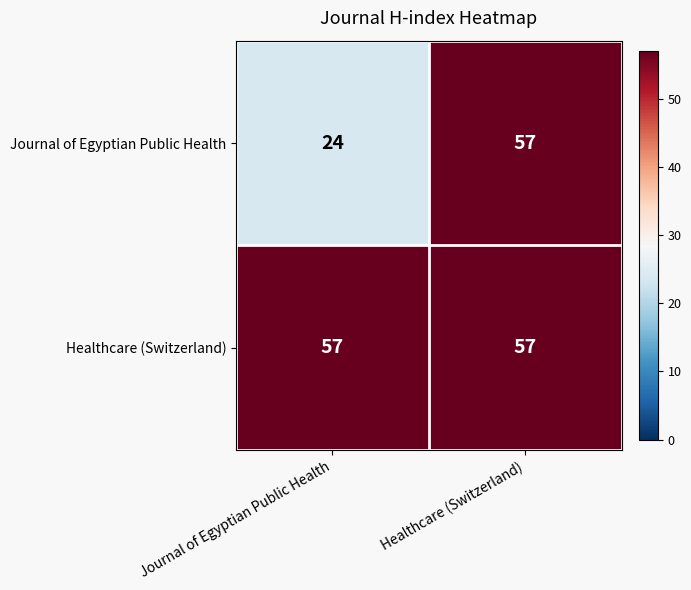

What is the minimum value shown in the chart?

24